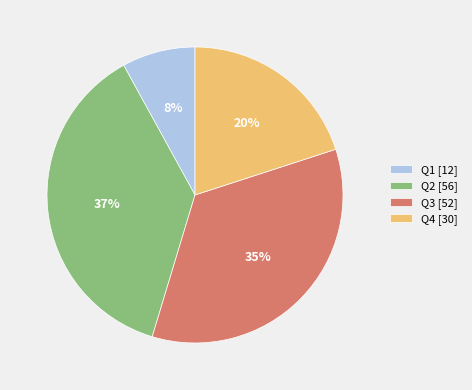

What is the ratio of the value at Q2 to the value at Q3?

1.1